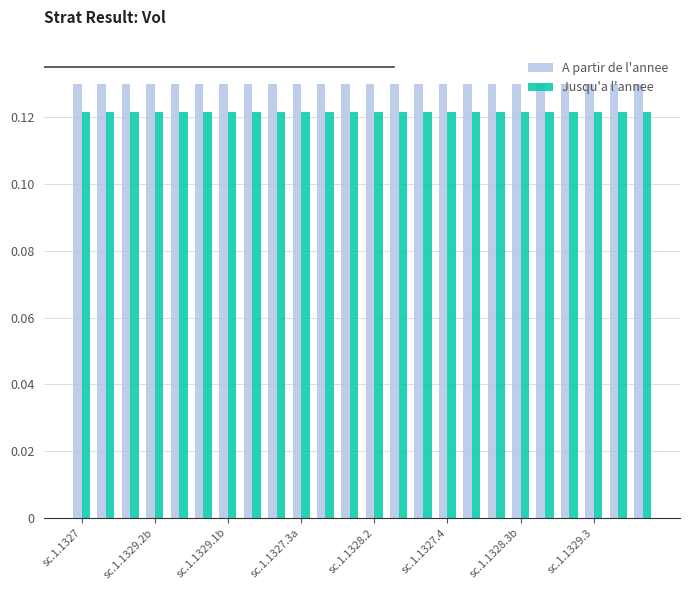

What is the sum of all A partir de l'annee values?

3.1